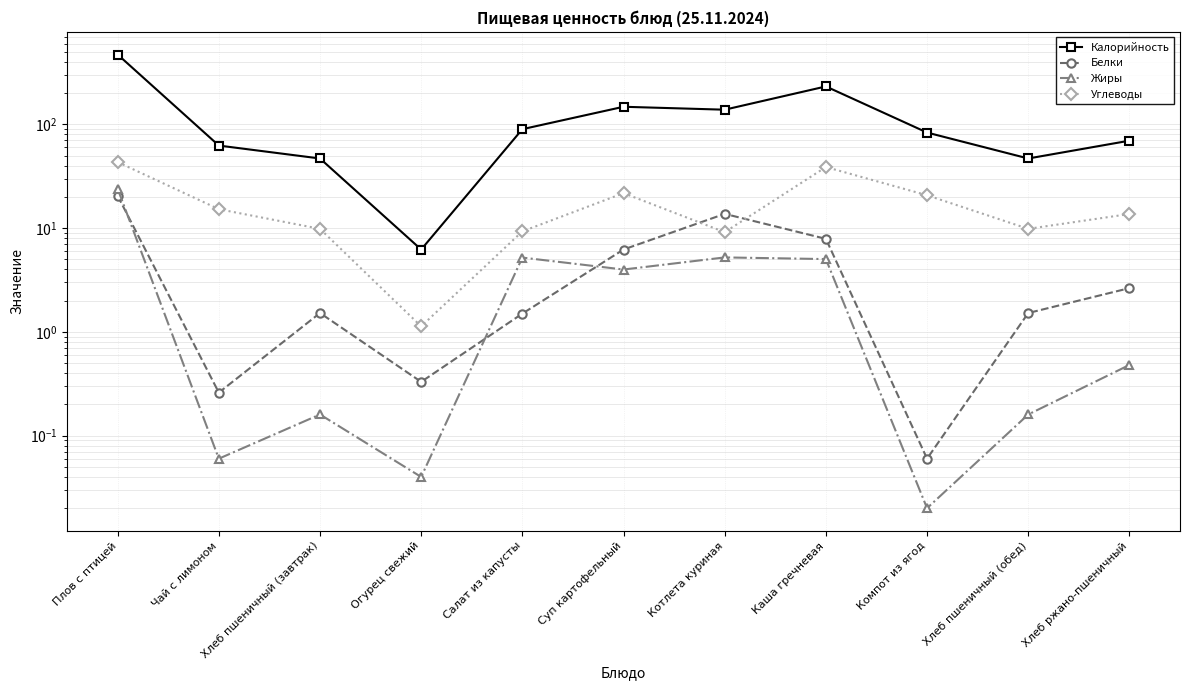

Which series has the largest total across all categories?

Калорийность